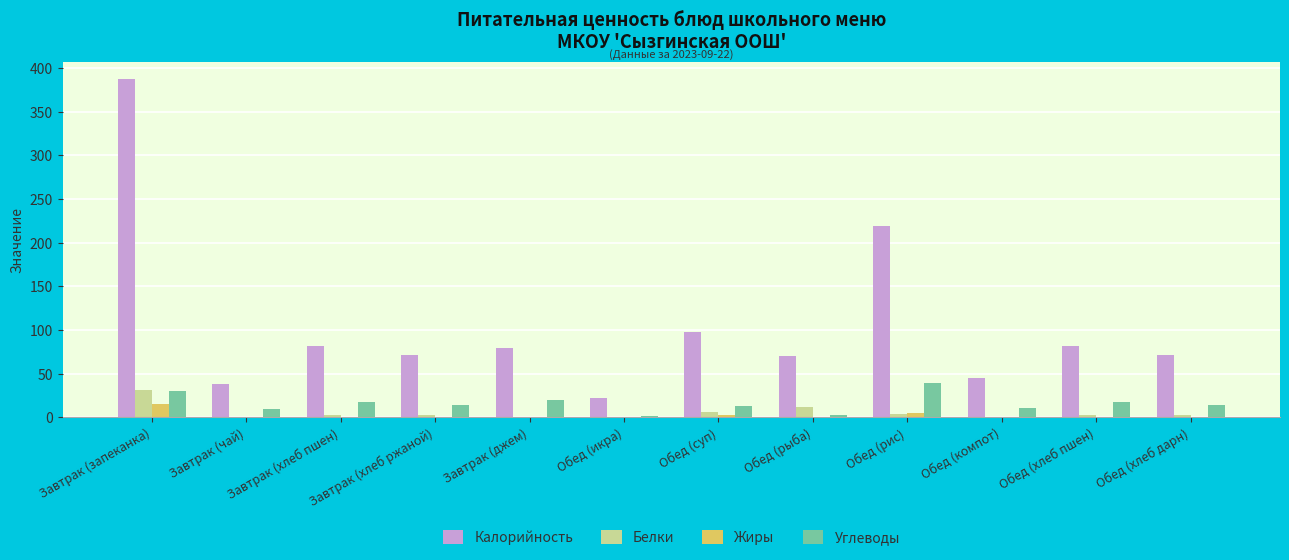

Between Завтрак (чай) and Завтрак (джем), which series saw the biggest shift?

Калорийность